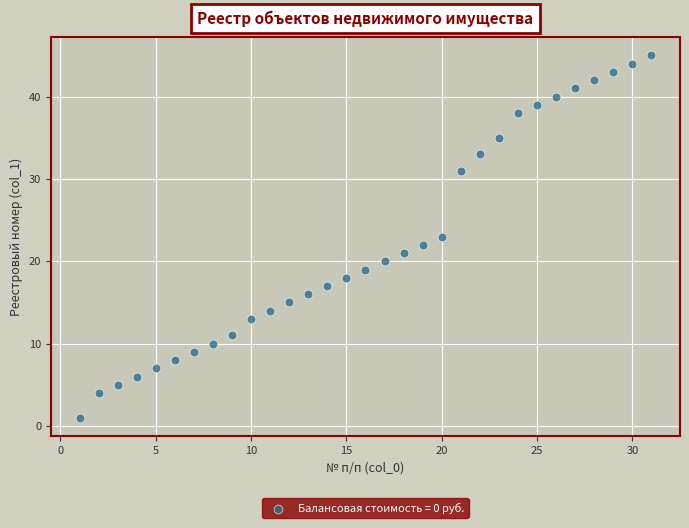

What is the range of Y values (max minus min)?

44